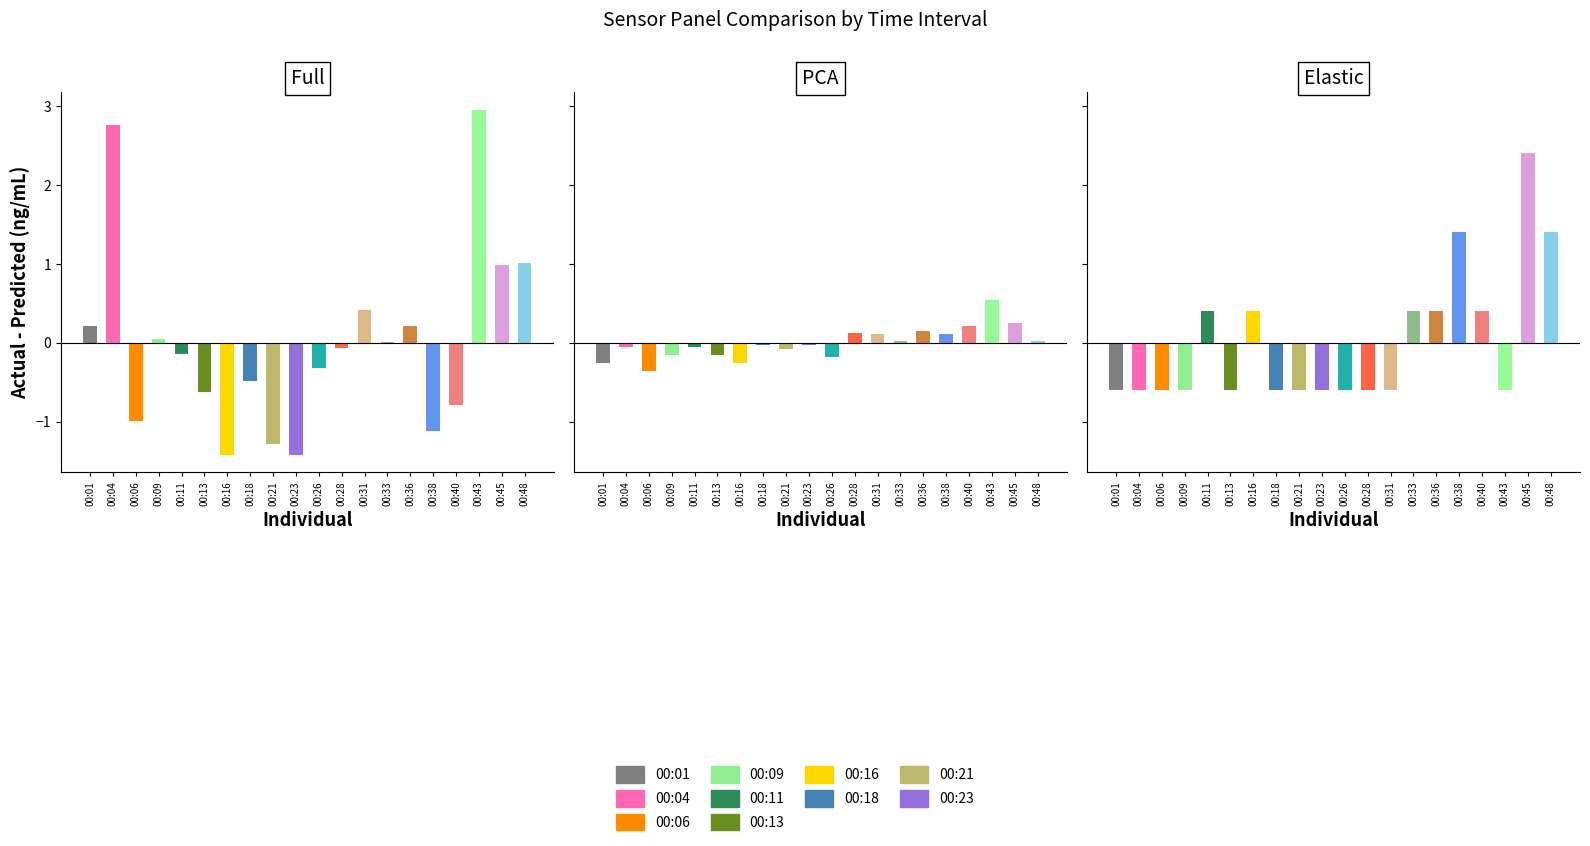

Rank the series by their maximum value, from highest to lowest.

SDS_P1, Signal, SDS_P2